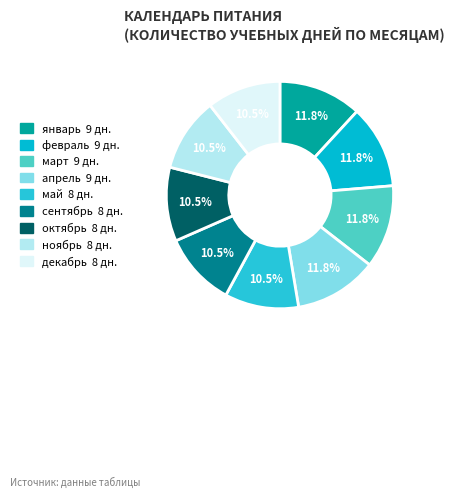

What percentage is the апрель slice, to the nearest percent?

12%